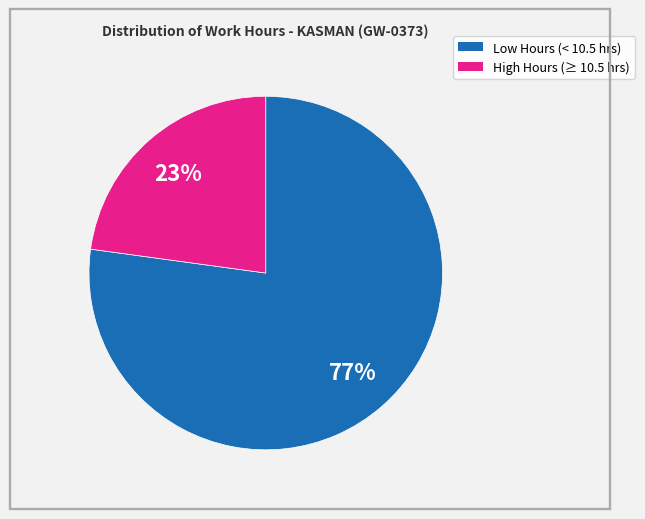

To the nearest percent, what is the difference between the largest and smallest slice percentages?

54%